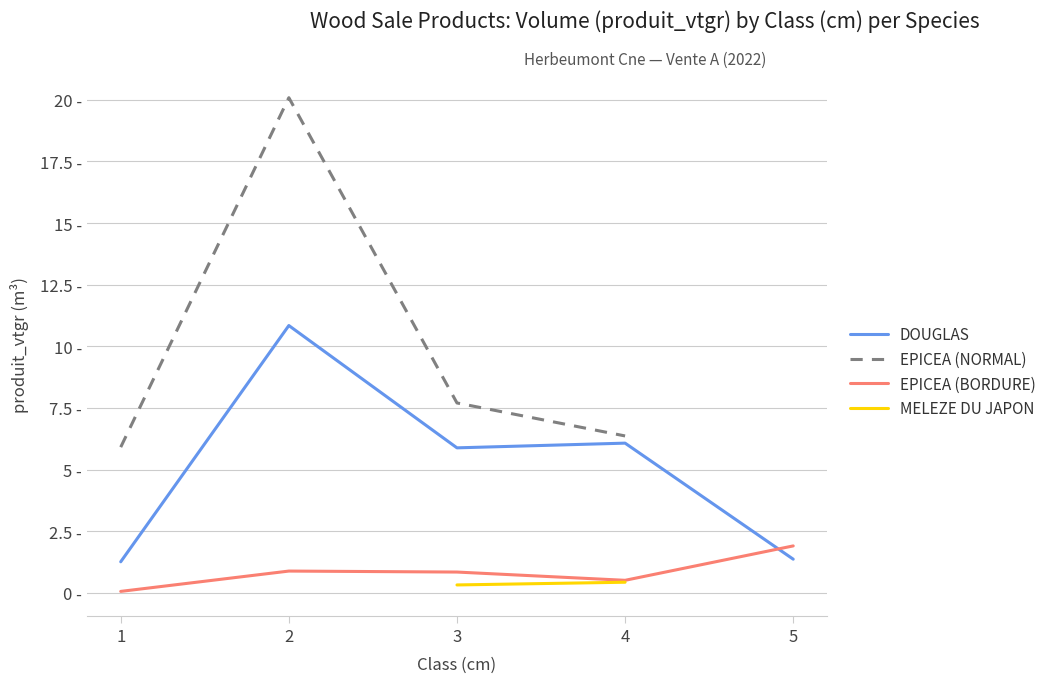

What are all the series names shown in the legend?

DOUGLAS, EPICEA (NORMAL), EPICEA (BORDURE), MELEZE DU JAPON